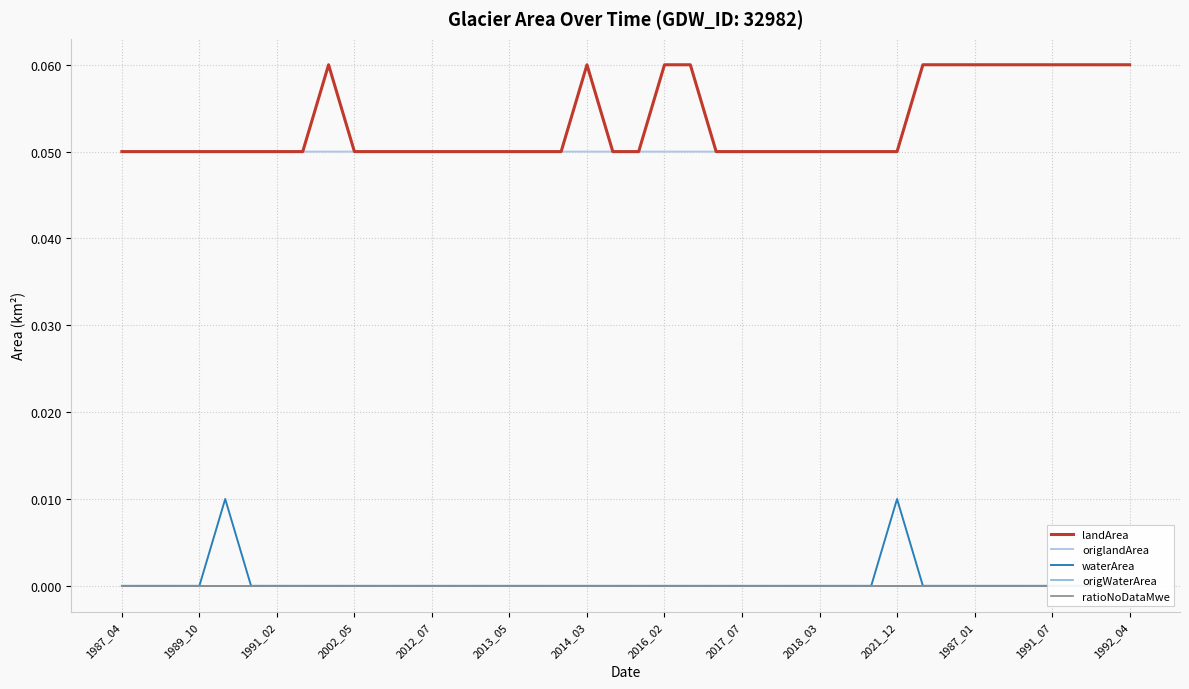

How many data points in waterArea are above 0?

2